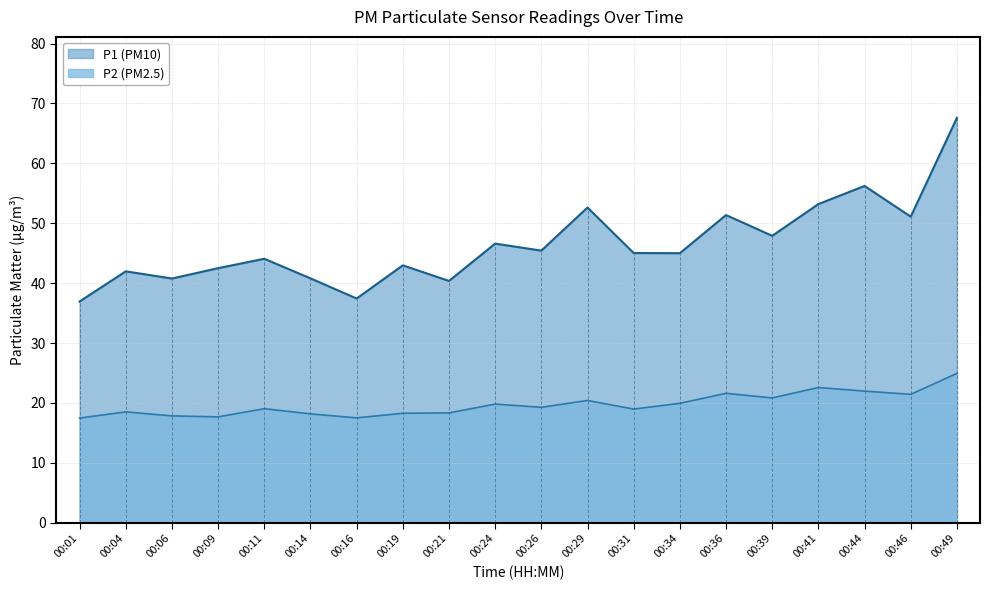

How many interior local valleys does the P1 series have?

7